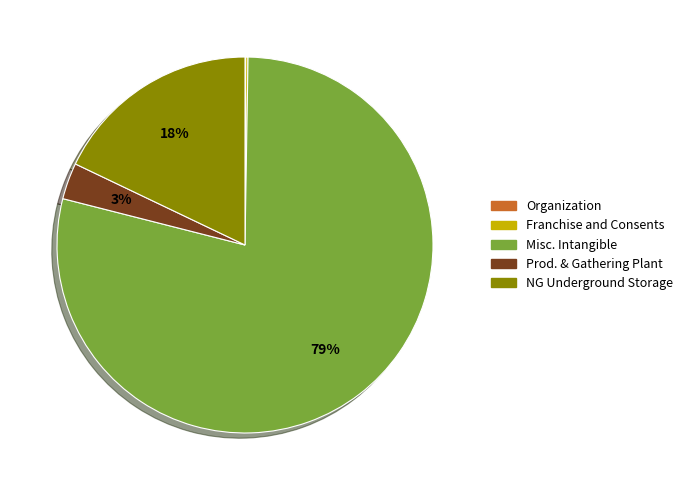

To the nearest percent, what is the average slice percentage?

20%